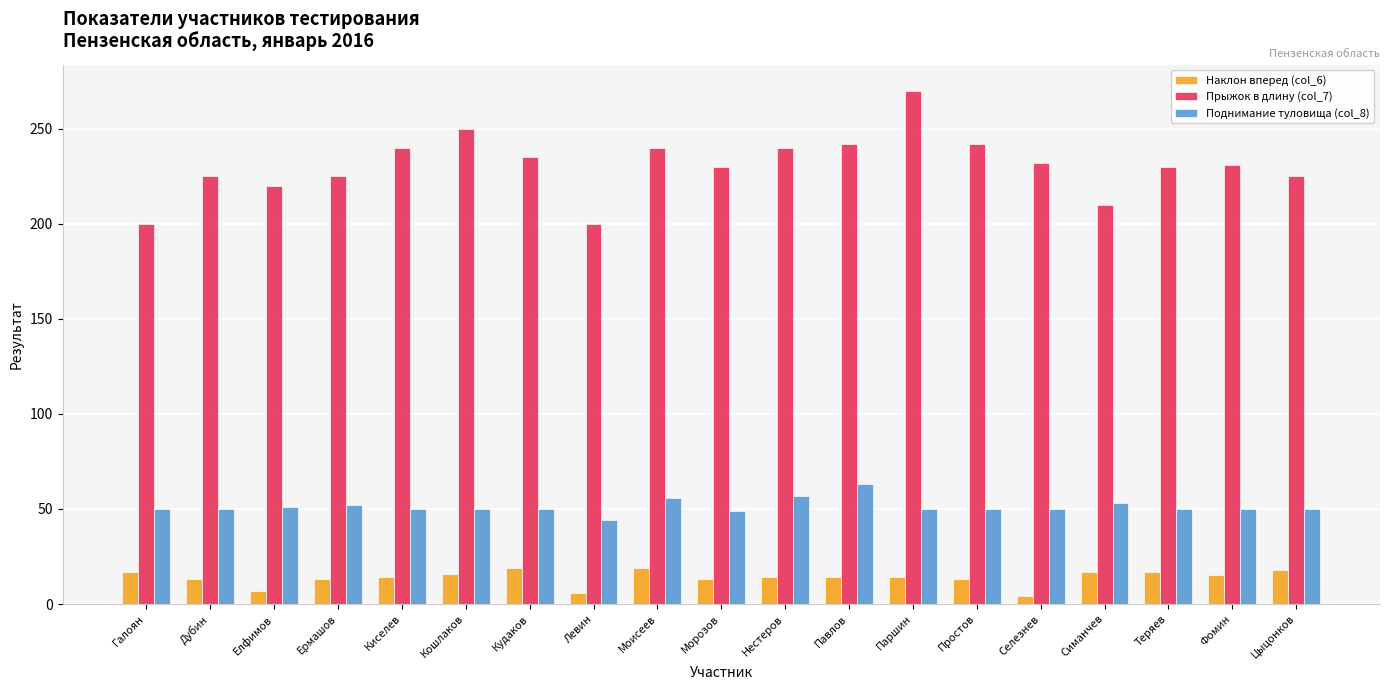

What is the highest value of the Поднимание туловища (col_8) series?

63